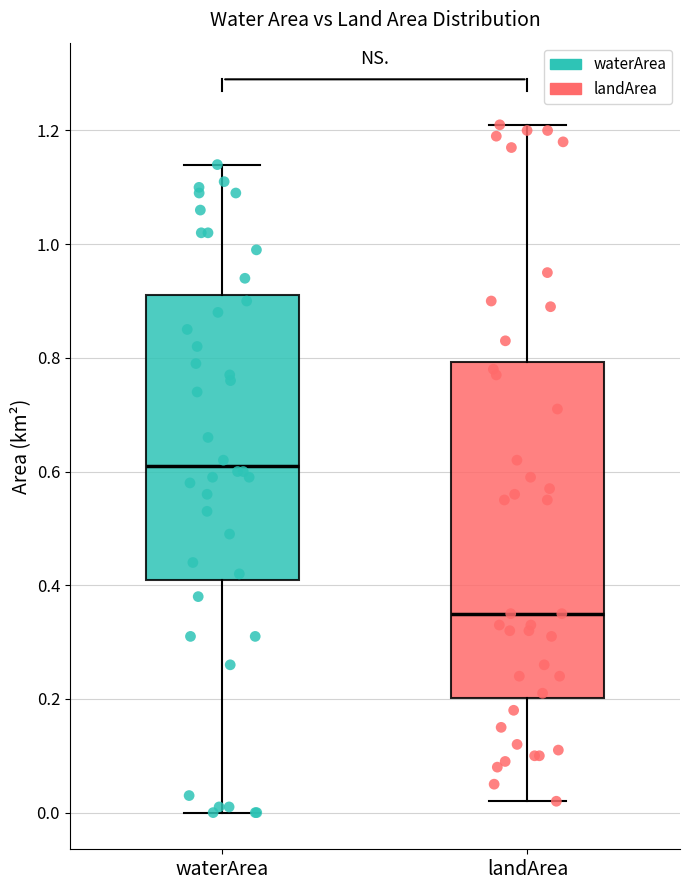

Which box's median line is the lowest?

landArea